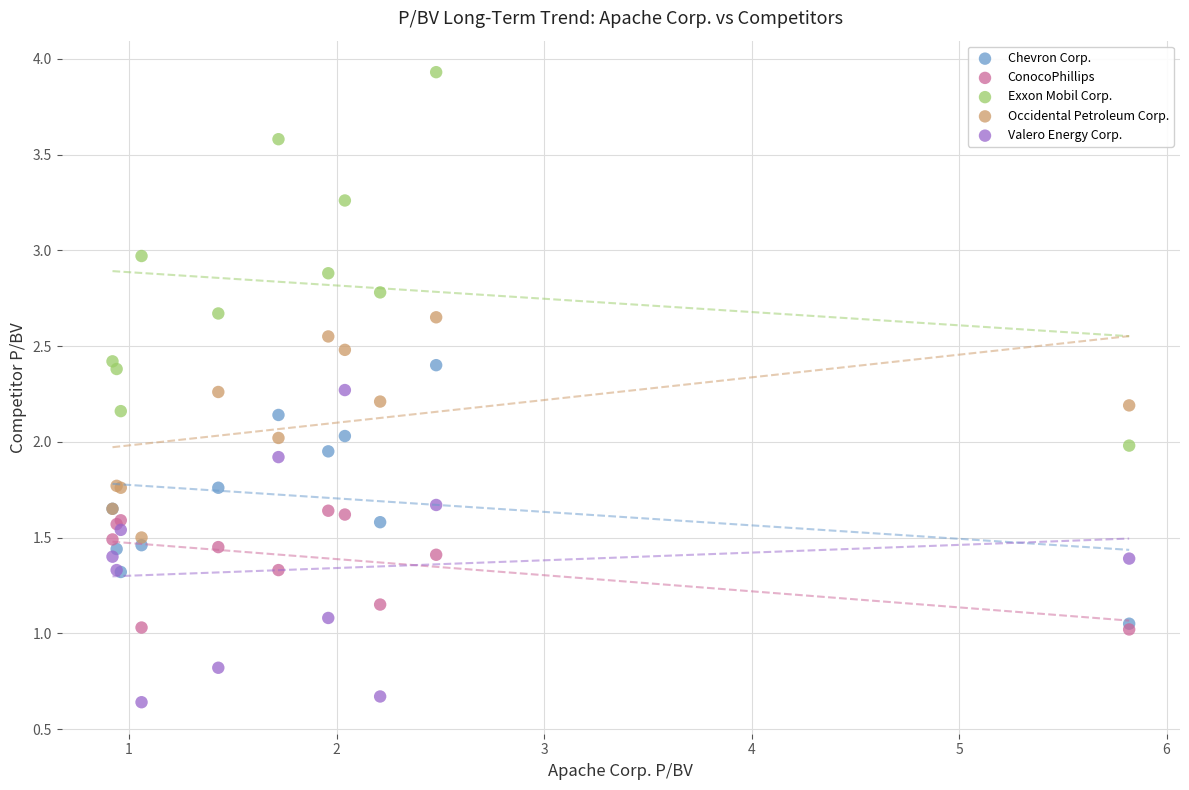

Which series reaches the minimum Y coordinate?

Valero Energy Corp.